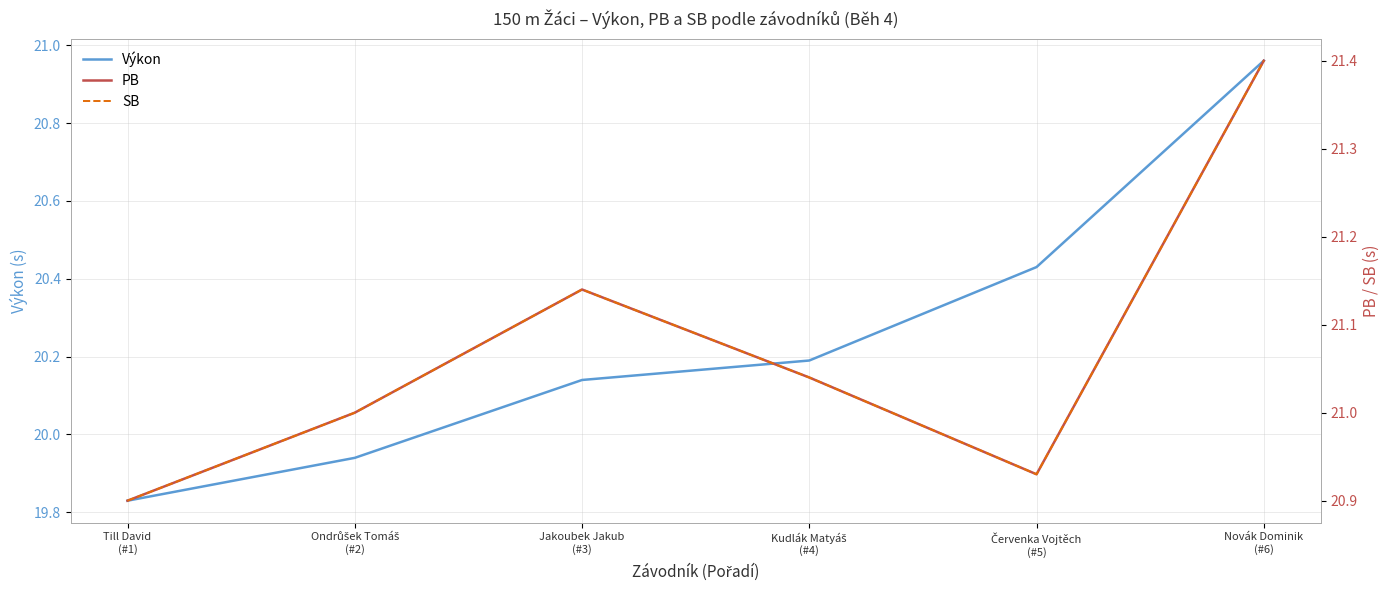

True or false: Výkon and SB intersect in this chart.

False